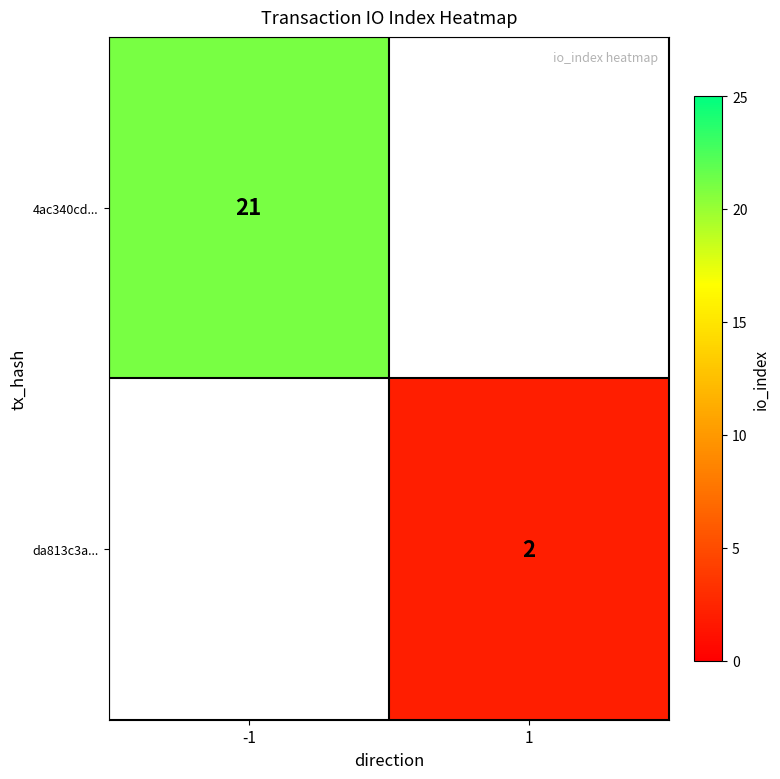

The value of 4ac340cd... at -1 is 37. True or false?

False